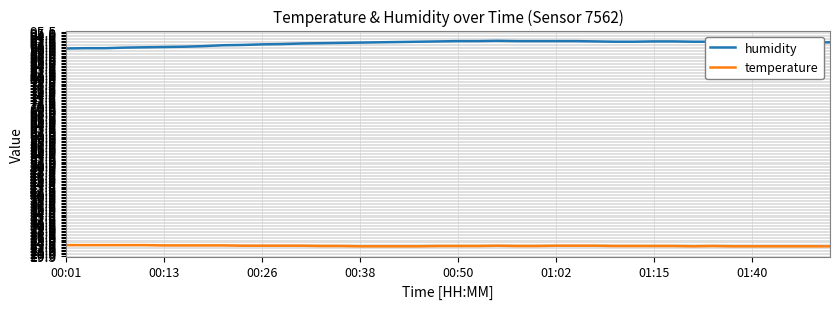

Rank the series by their maximum value, from lowest to highest.

temperature, humidity